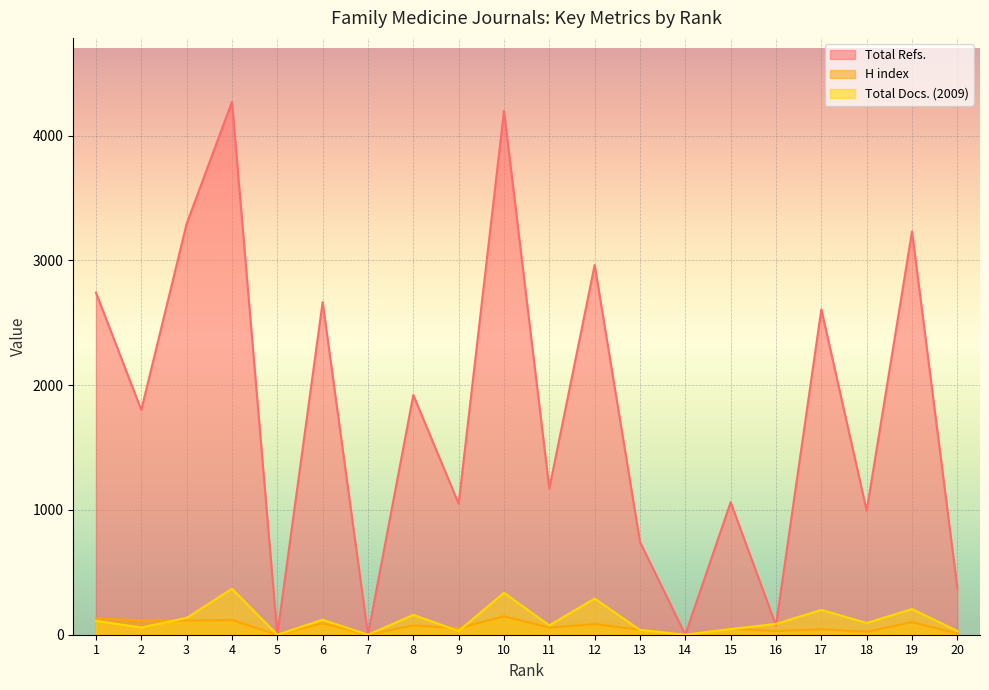

Count the number of categories in the chart.

20